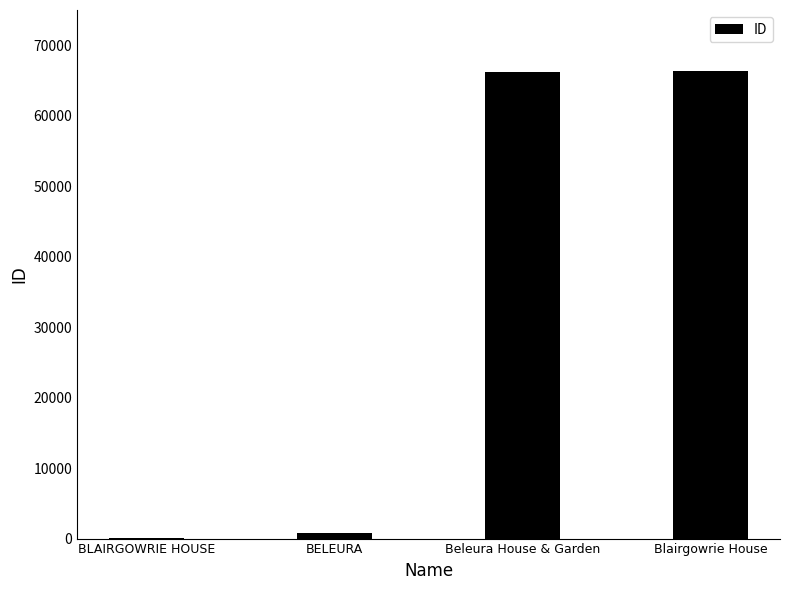

At which label is the value closest to 33256?

BELEURA